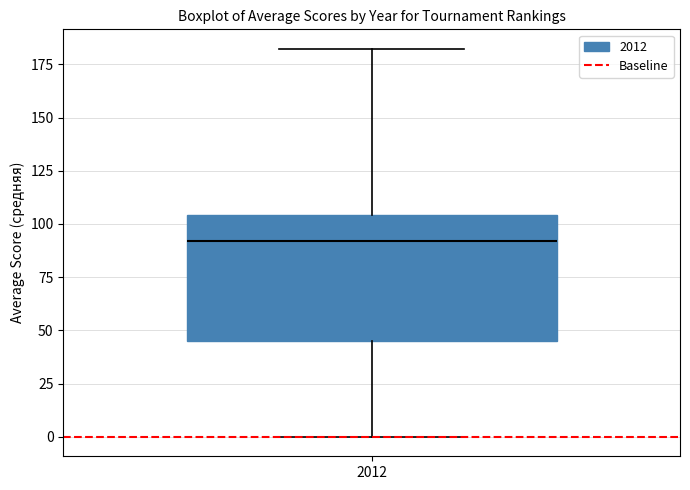

Transcribe this box plot: give where the median line is, the range the box spans, and where the two whiskers end, as read against the y-axis. The values are not printed on the chart, so give them approximately, as read against the axis.

median 90, box 45 to 105, whiskers 0 to 180